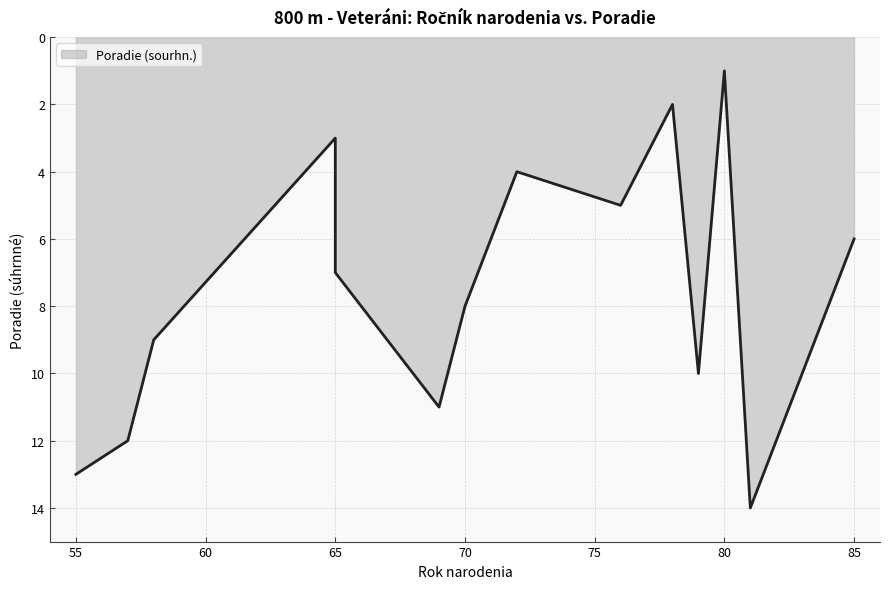

Between 72 and 80, which is larger?

72